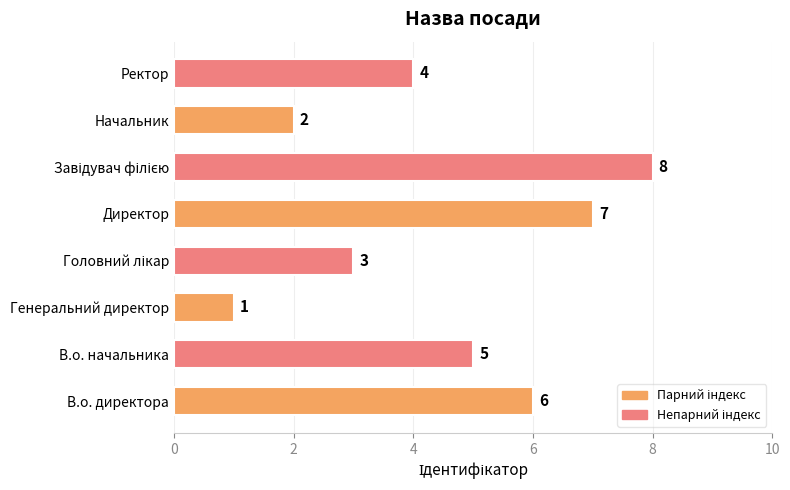

The value at Начальник is 3. True or false?

False